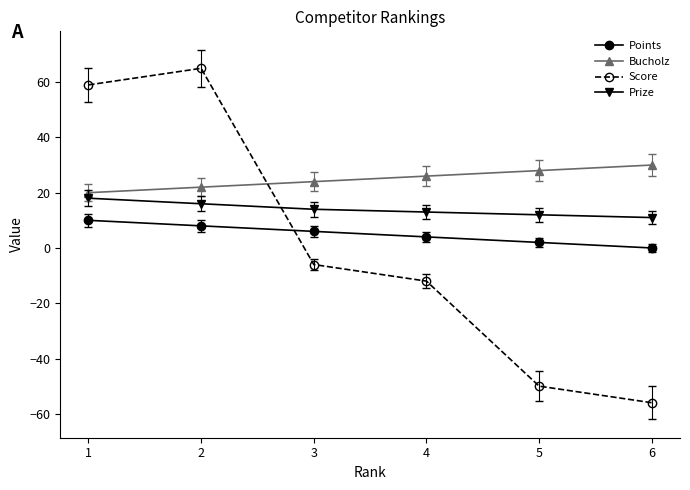

Between 3 and 5, which series saw the biggest shift?

Score